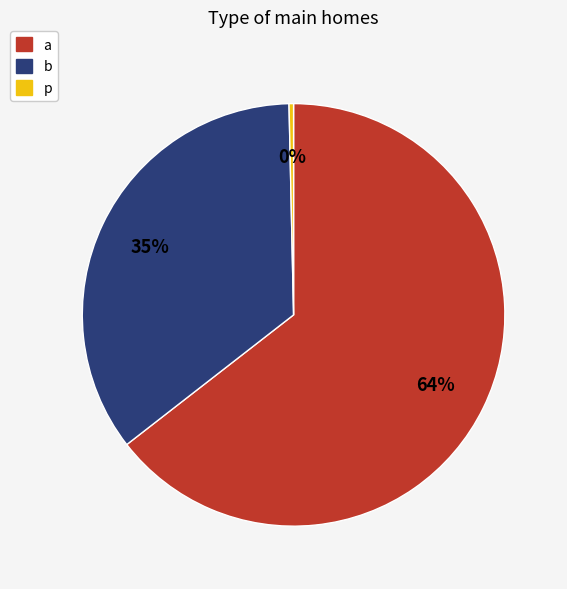

Is the sum of b and a greater than half?

Yes